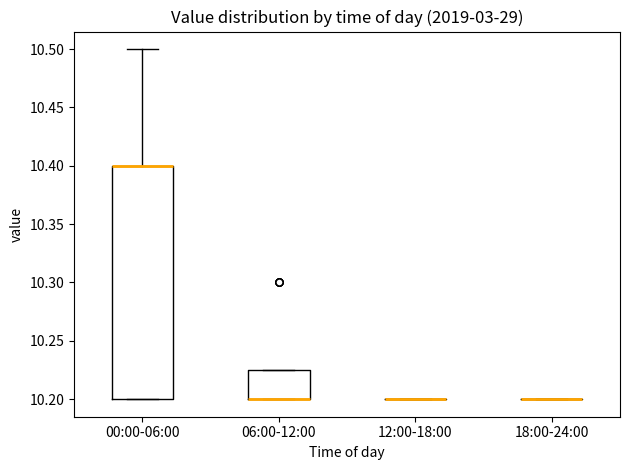

Which box is the tallest, from its lower edge to its upper edge?

00:00-06:00